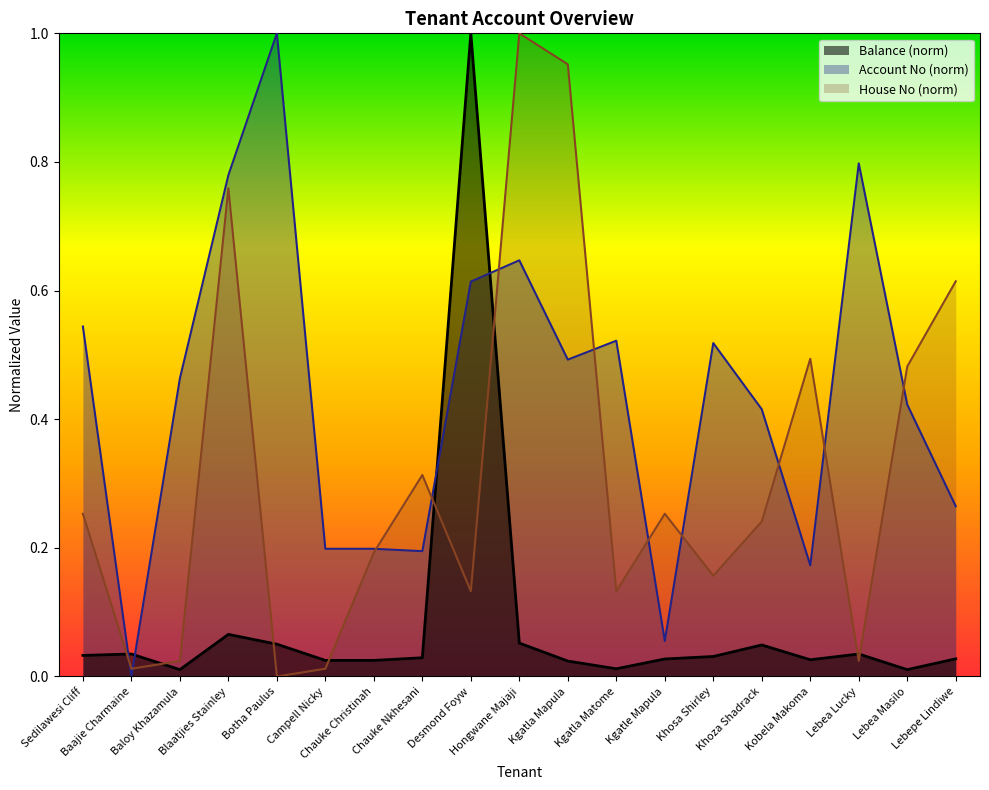

What is the value of the Account No (norm) point at the 19th from the left?

0.3